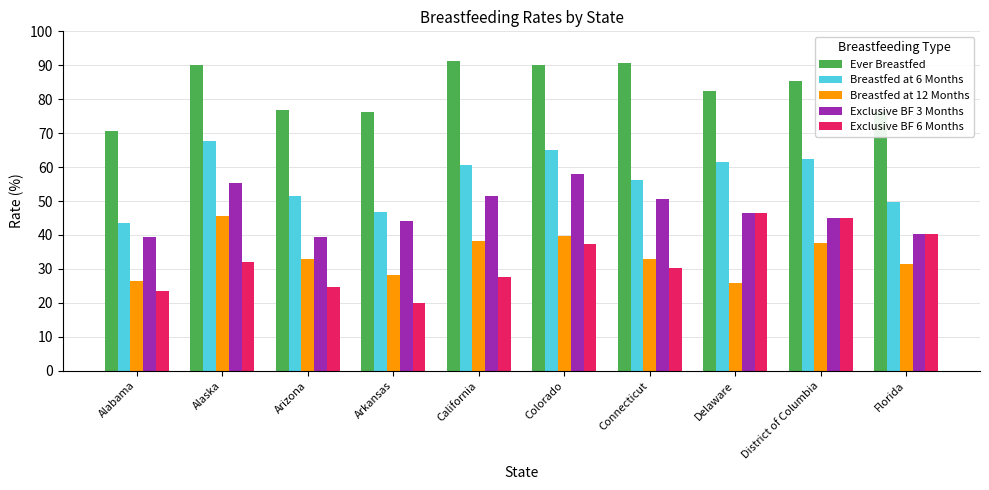

What is the greatest value displayed?

91.2